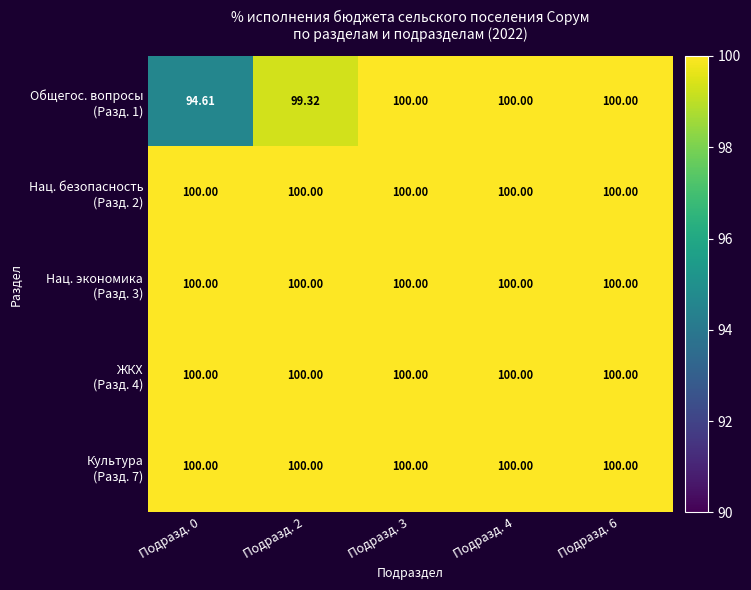

Count the number of categories in the chart.

5